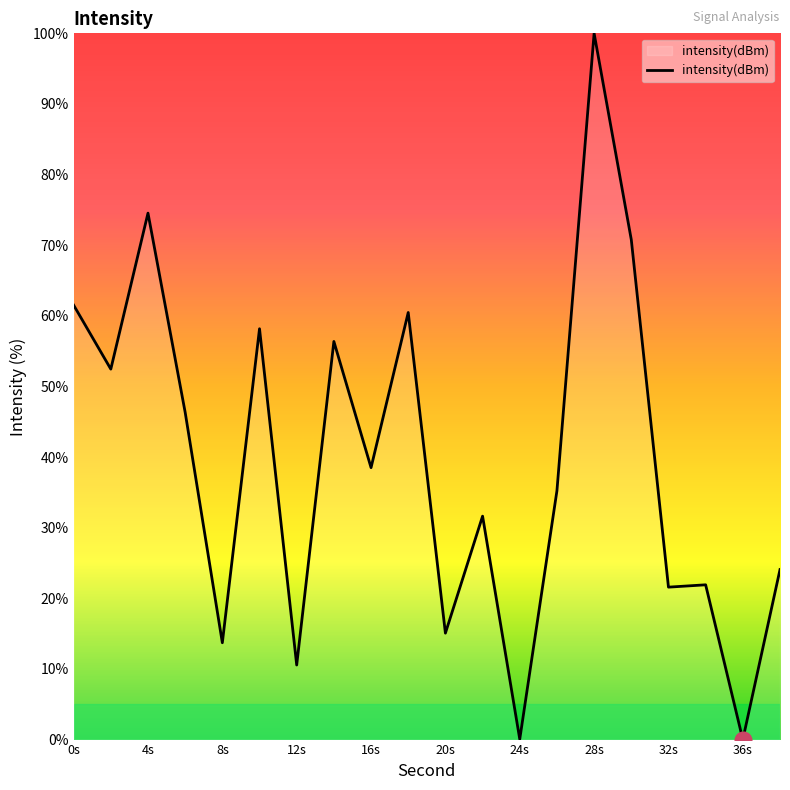

What is the difference between the maximum and minimum values?

100.0